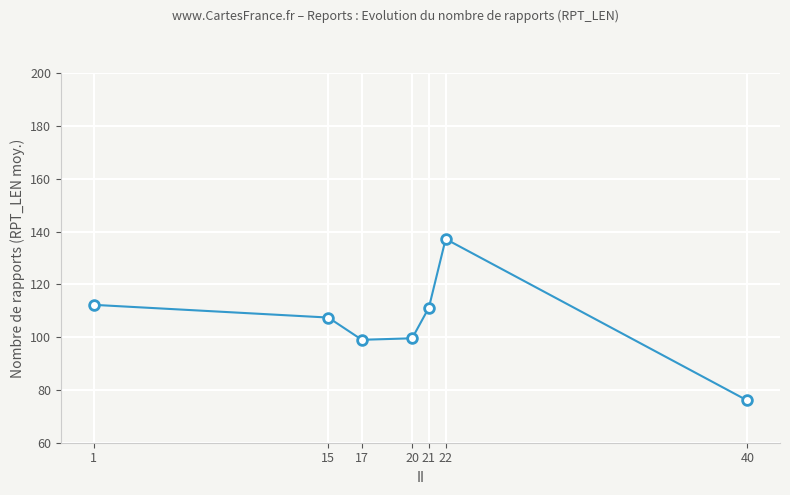

At which category does the chart reach its peak across all series?

22